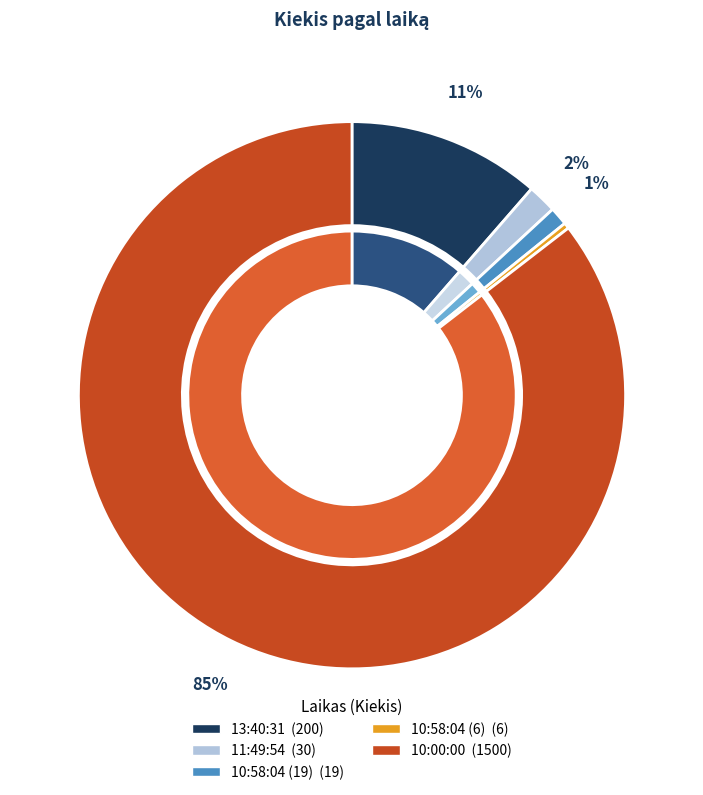

Is it true that 10:58:04 (19) is 1% of the pie?

True